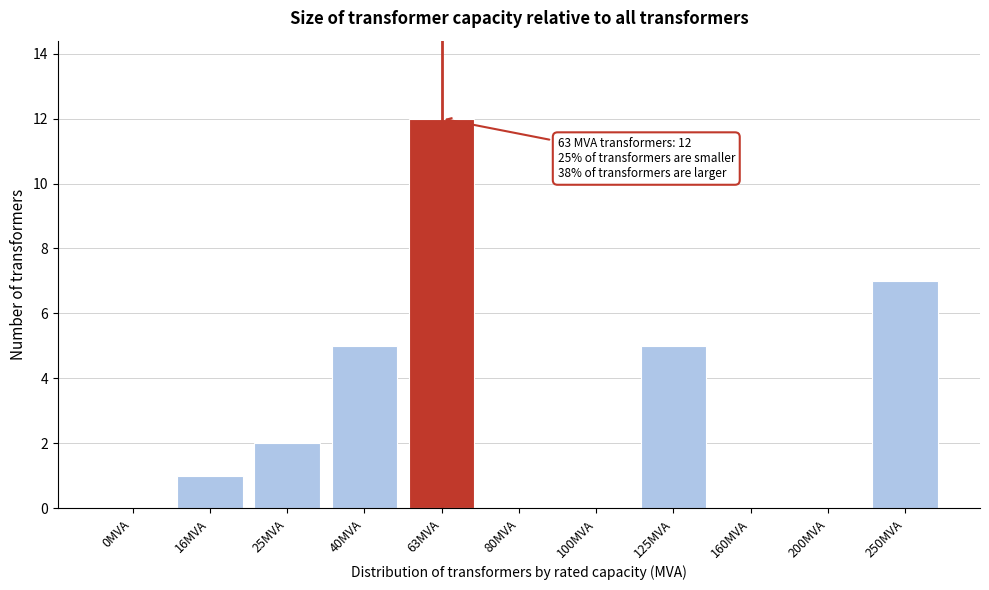

Reading left to right, what are all the values shown in this chart?

0MVA=0	16MVA=1	25MVA=2	40MVA=5	63MVA=12	80MVA=0	100MVA=0	125MVA=5	160MVA=0	200MVA=0	250MVA=7